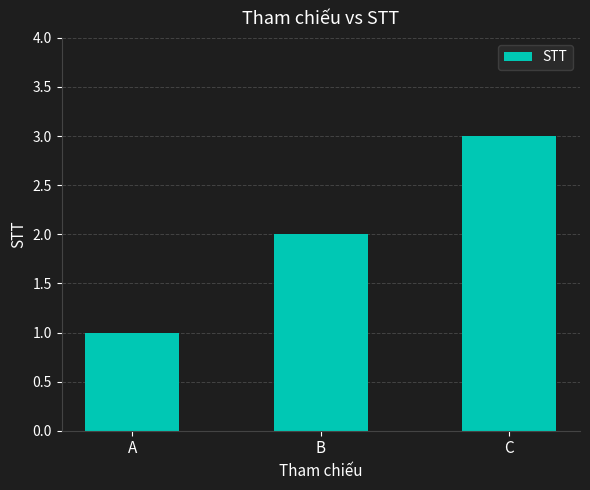

What is the value of the 3rd bar from the left?

3